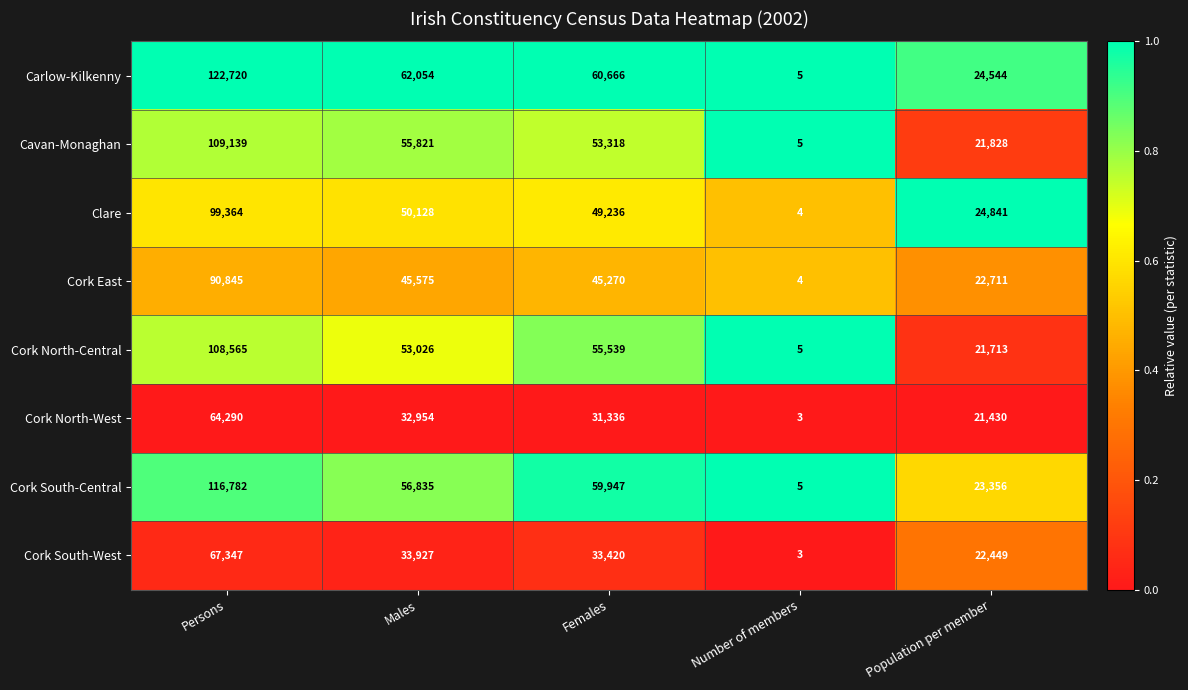

How many categories are shown in the chart?

5